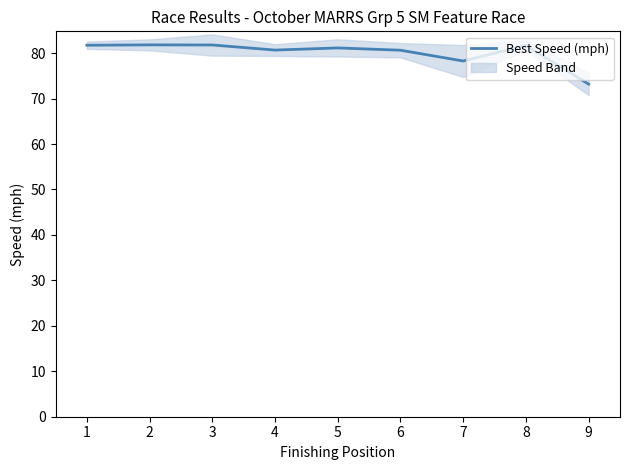

The Best Speed (mph) series shows 108.8 at 2. True or false?

False